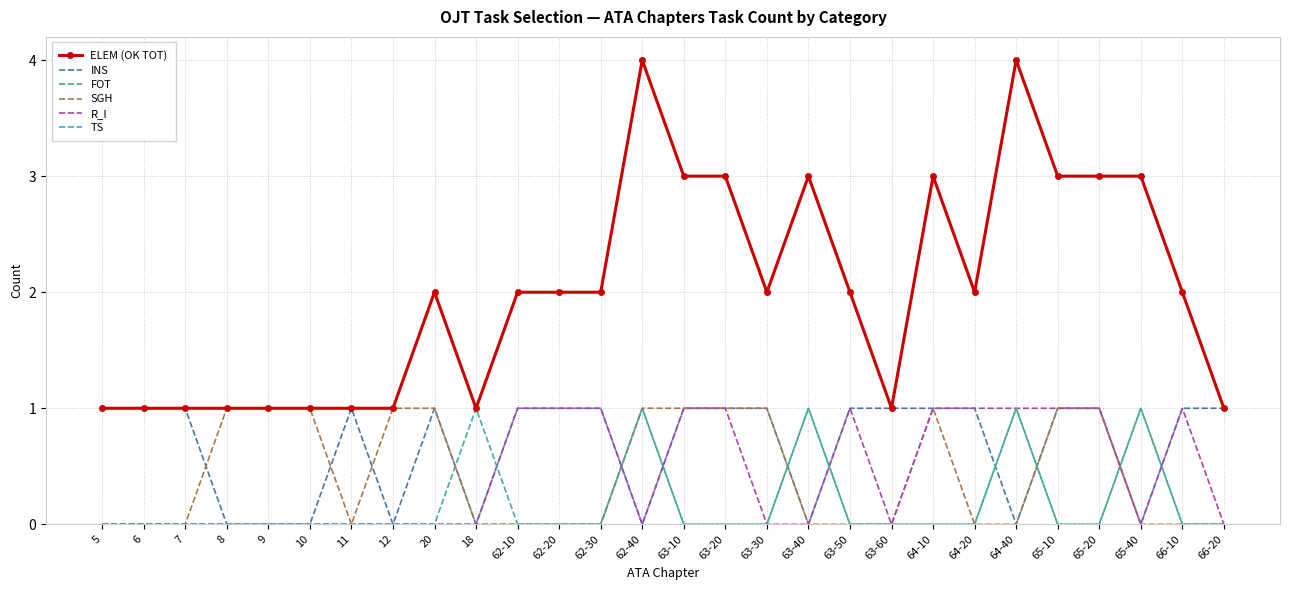

What is the maximum value shown in the chart?

4